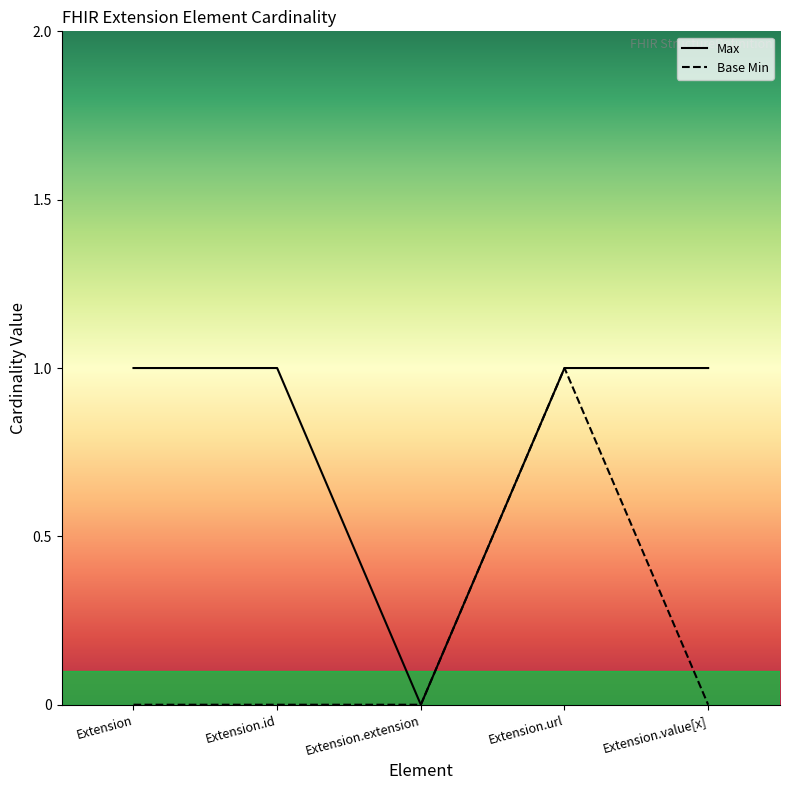

List the series in order of their overall mean, lowest first.

Base Min, Max